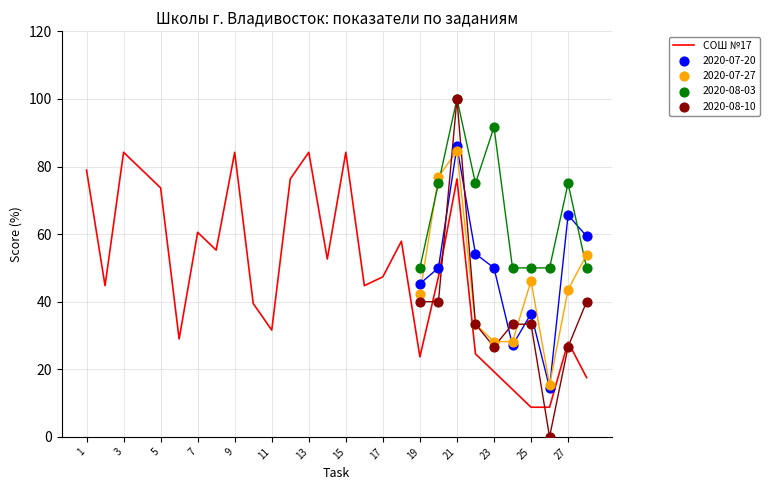

Is it true that СОШ №17 equals 26.7 at 5?

False